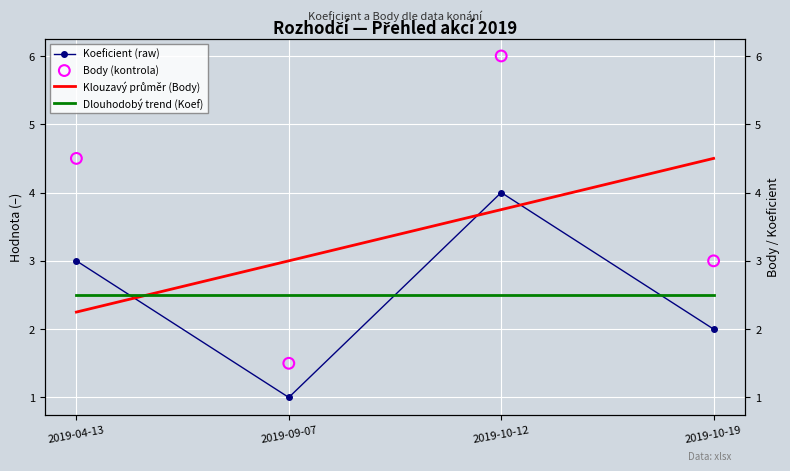

Which series has the largest total across all categories?

Body (kontrola)